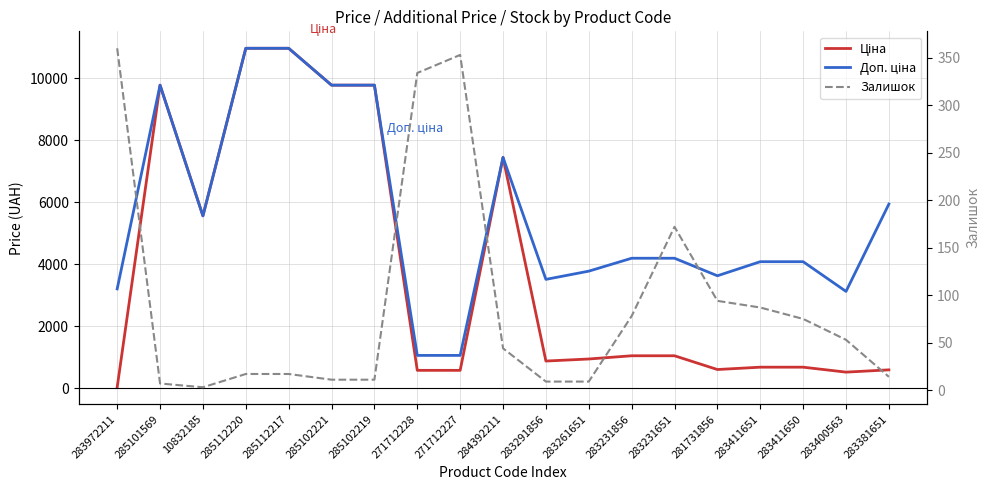

How many data points in Ціна are less than 944?

9